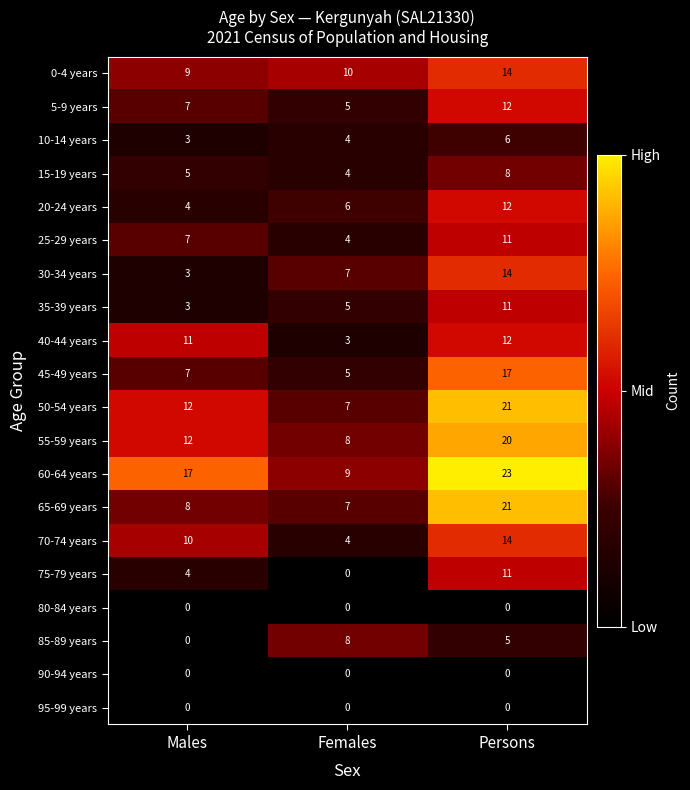

At which category is the sum across all series the highest?

Persons